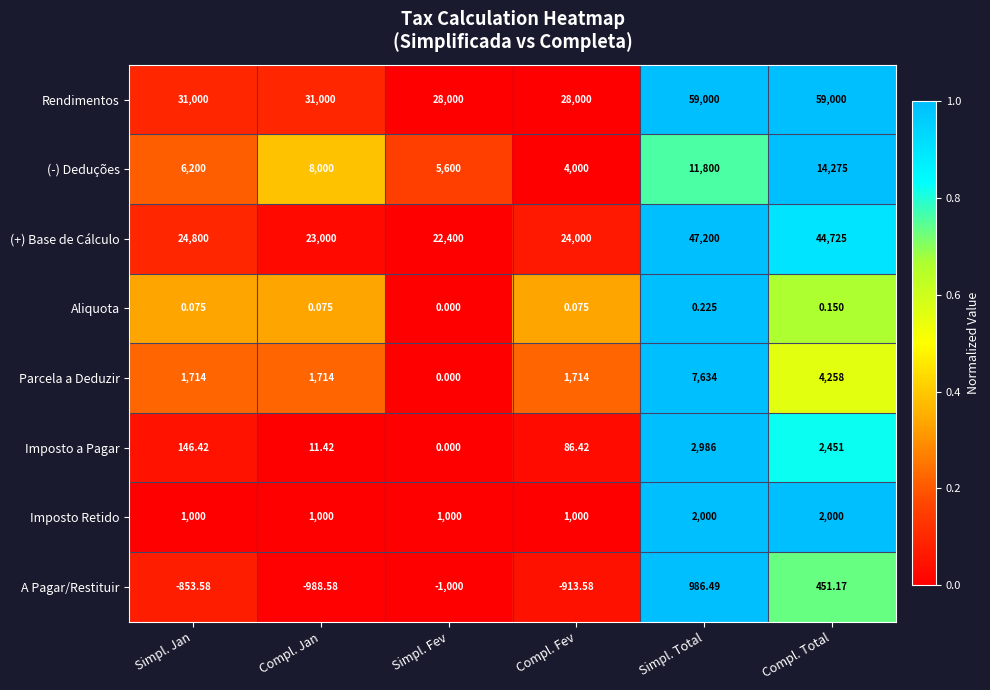

At which category is the sum across all series the highest?

Simpl. Total